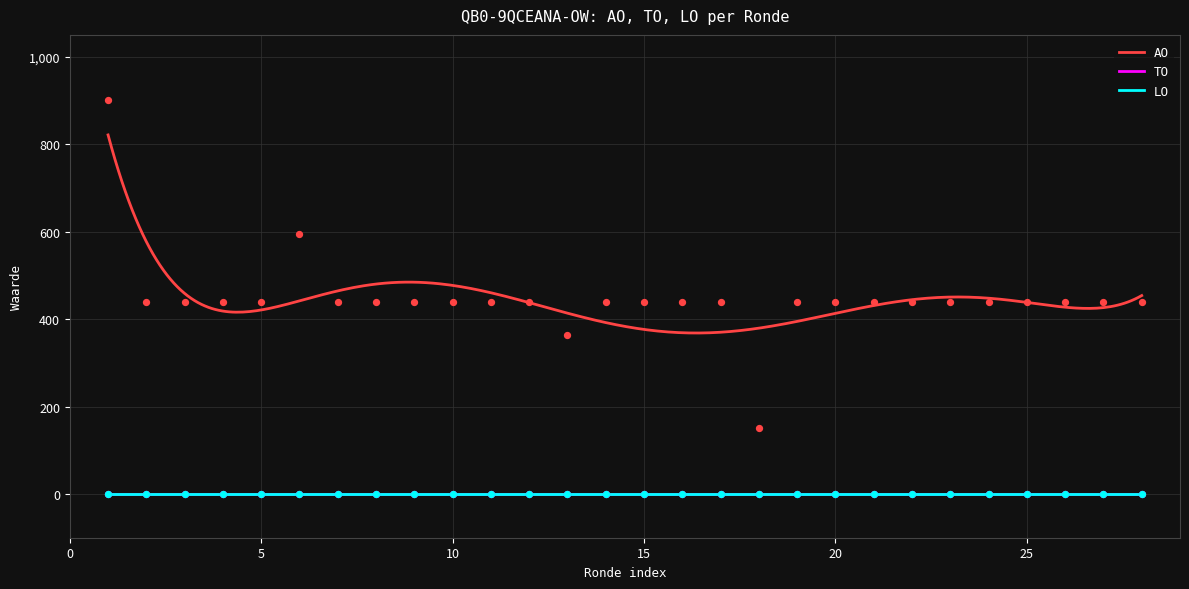

Which series contains the lowest Y value?

TO